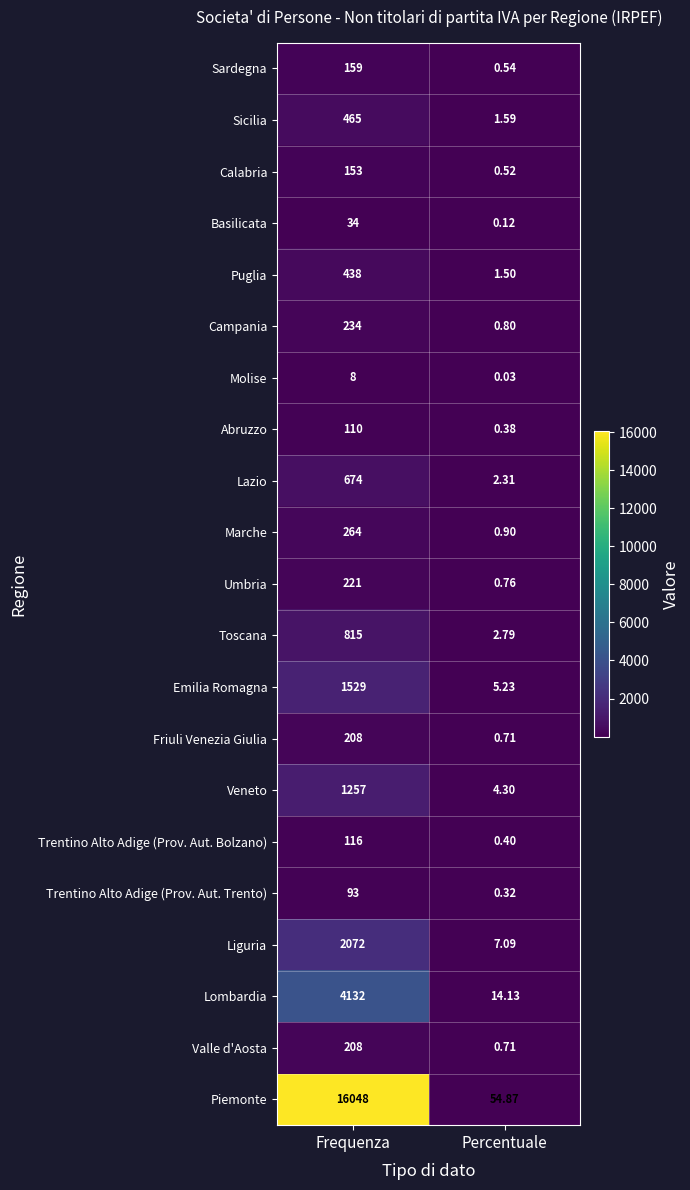

Rank the categories by Piemonte value from highest to lowest.

Frequenza, Percentuale